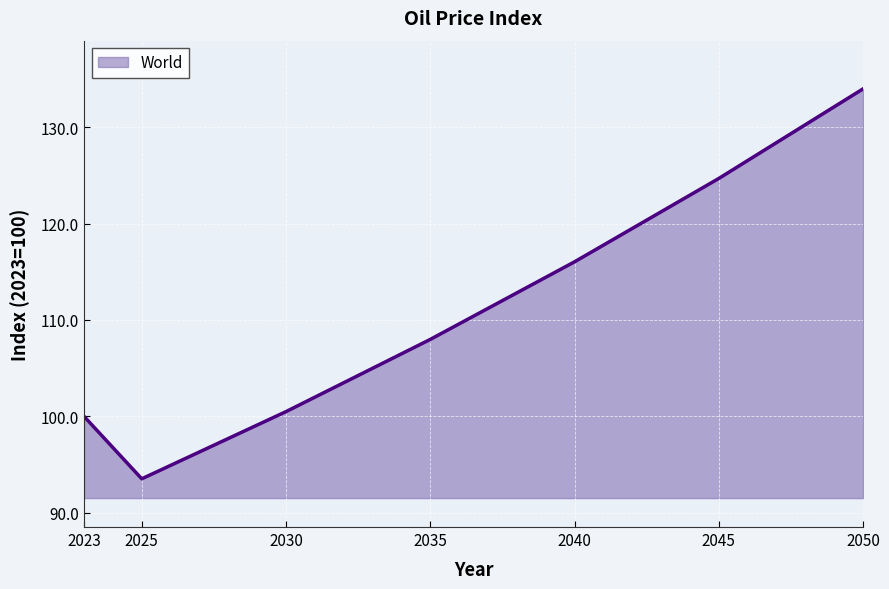

What is the maximum value shown in the chart?

134.0